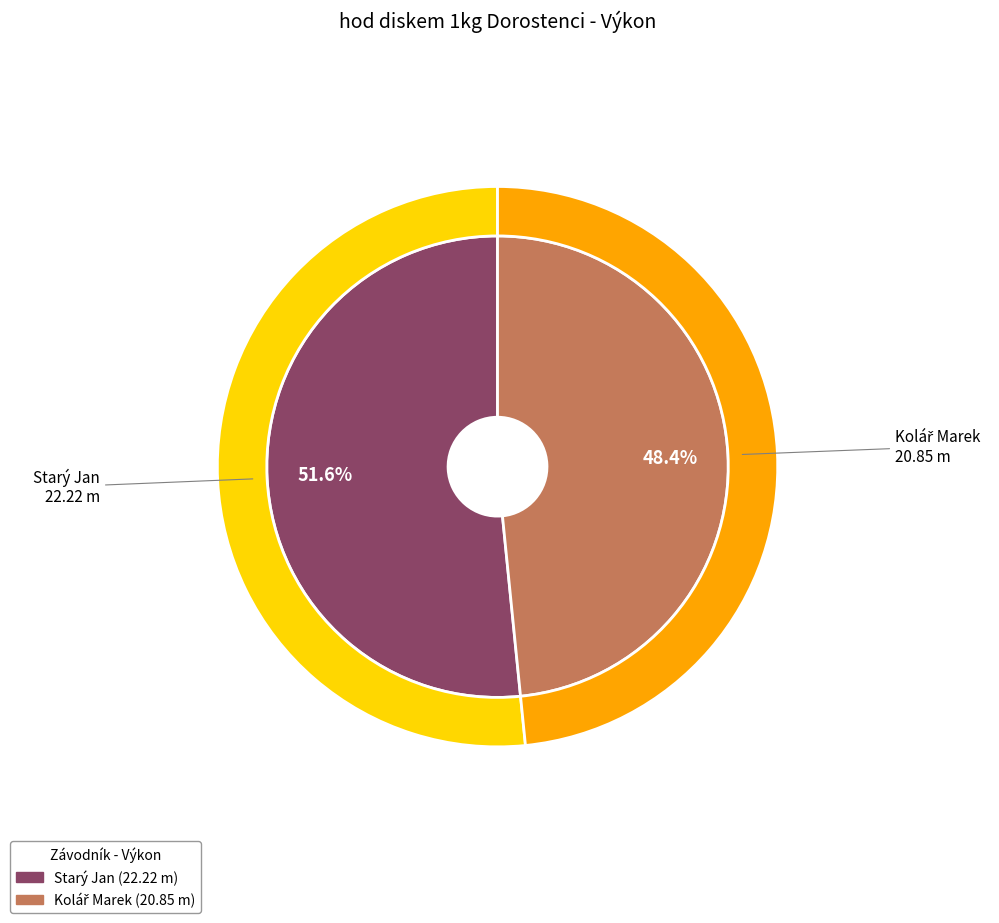

Combined, do Kolář Marek and Starý Jan account for over 50%?

Yes